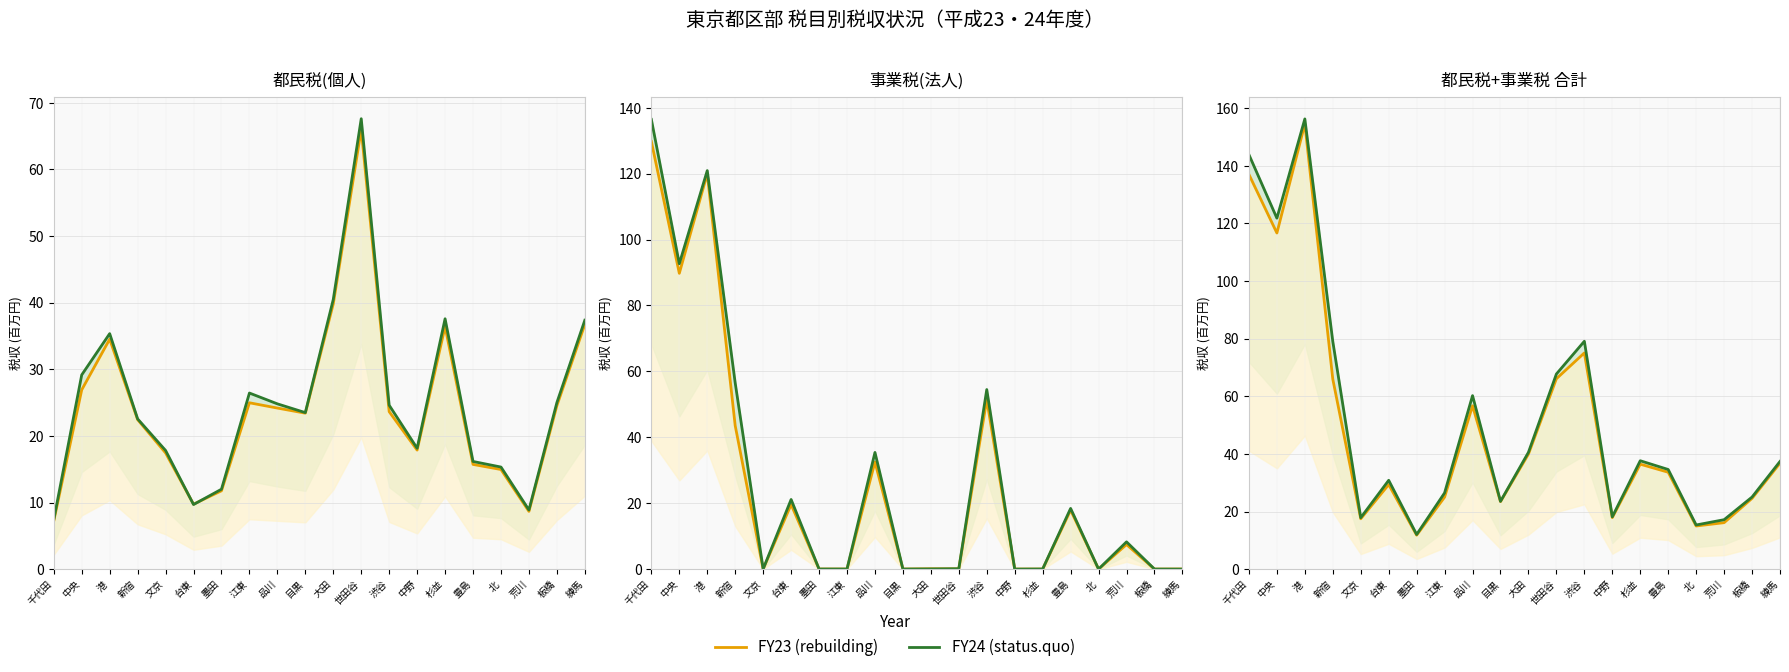

At which category does FY23 (rebuilding) reach its first local valley?

中央